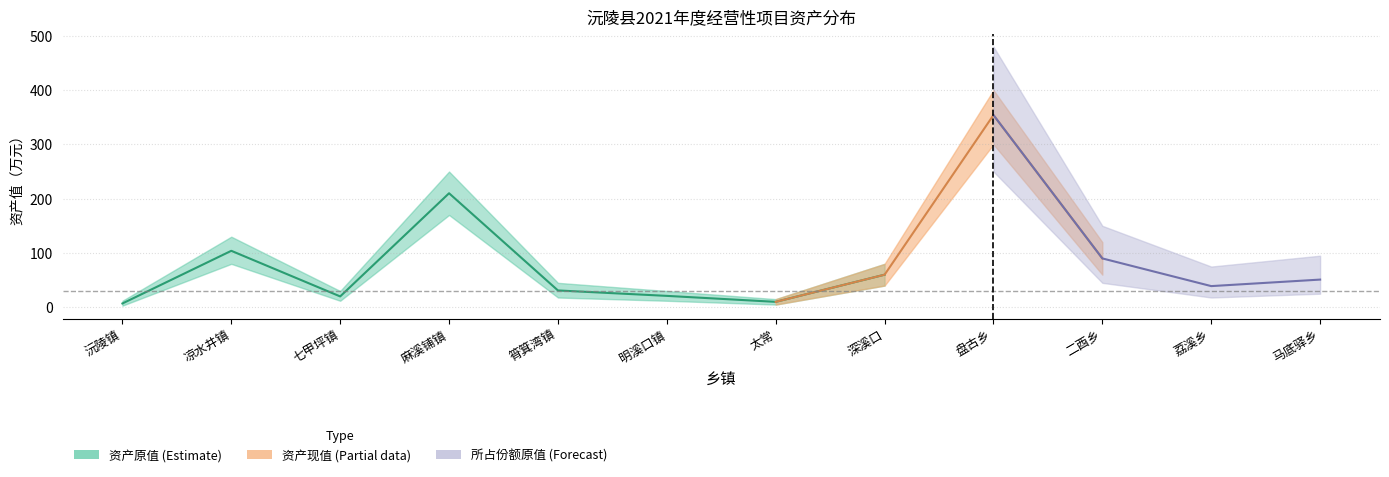

At which label does 资产原值(Estimate) reach its minimum?

沅陵镇